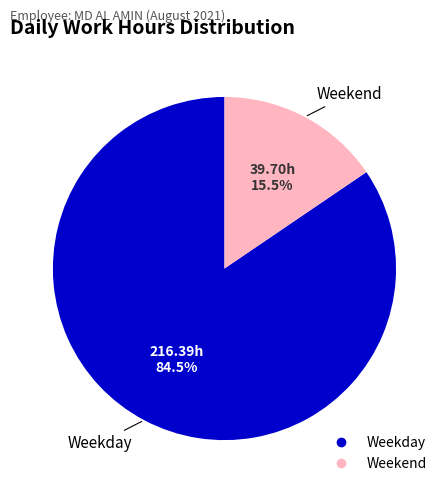

Does any single category account for the majority?

Yes